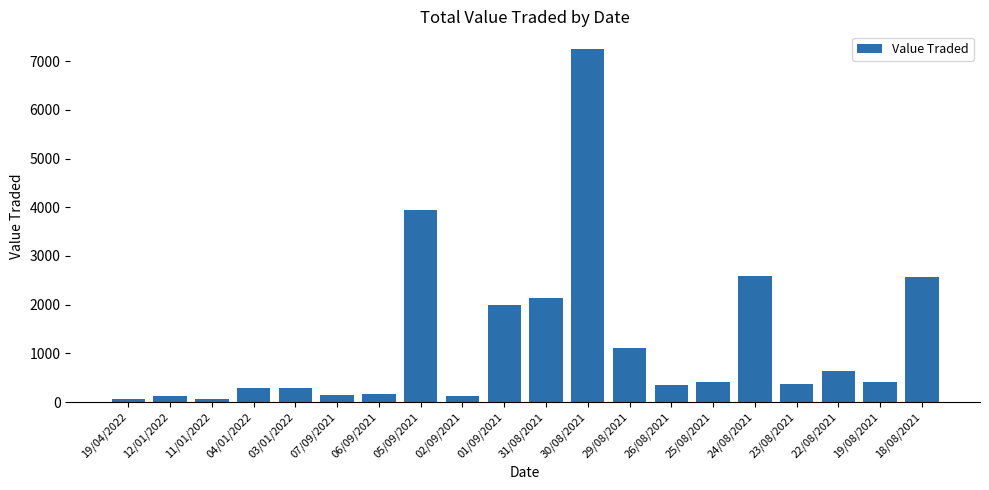

Approximately how many times larger is the value at 02/09/2021 compared to 23/08/2021?

0.4